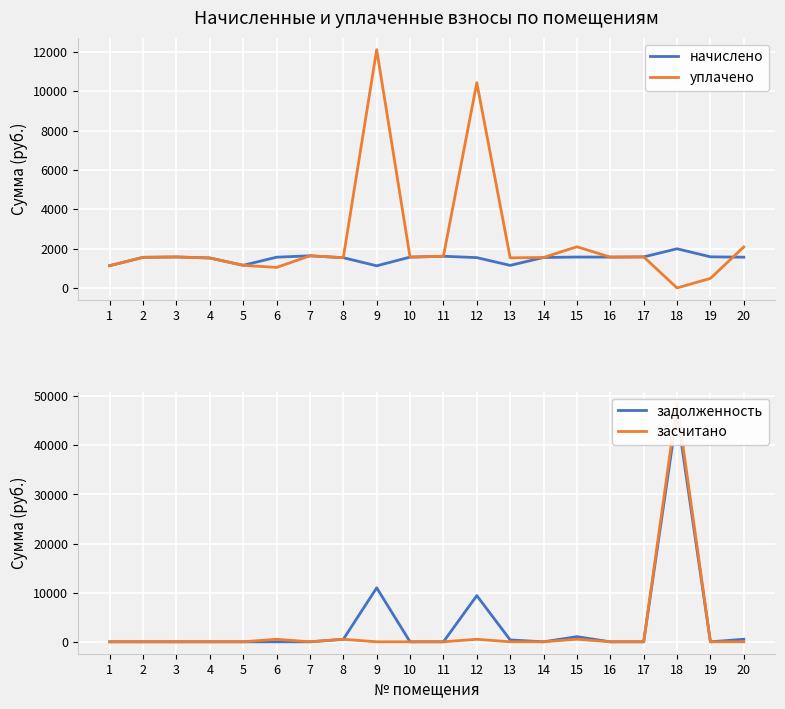

At which label is задолженность closest to 23261?

9